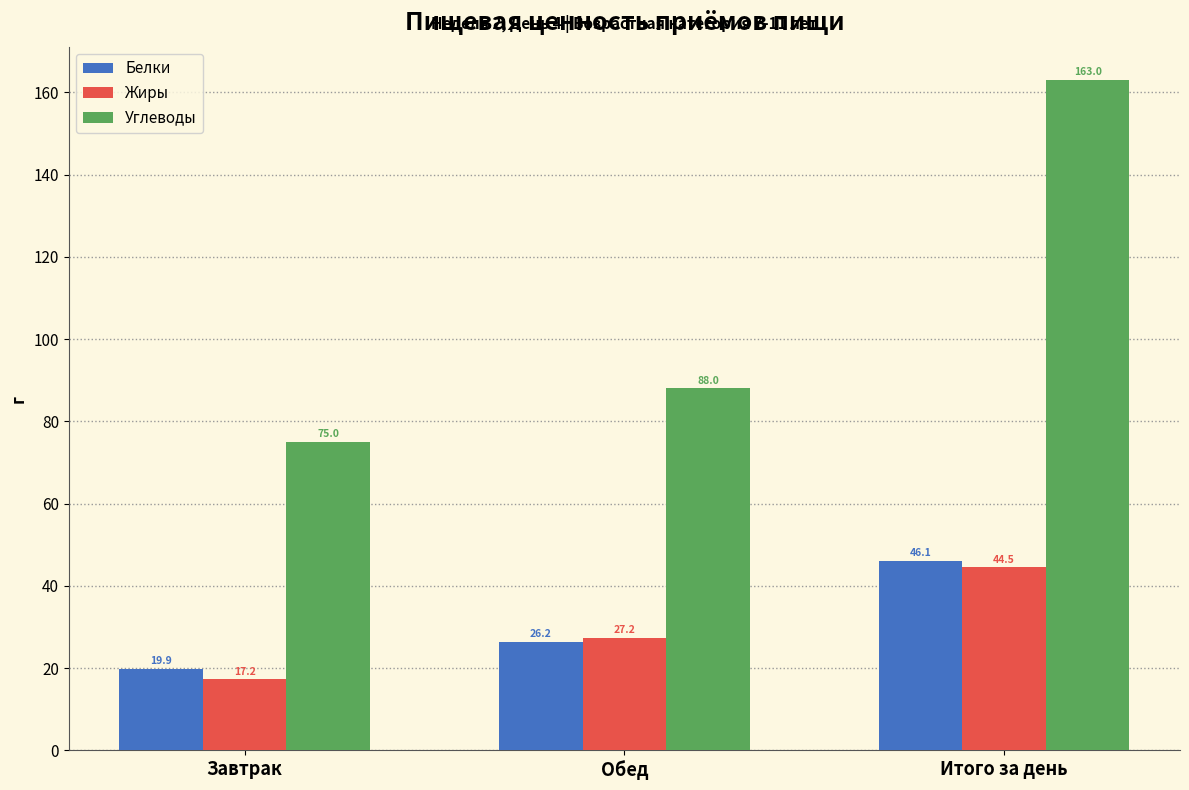

What is the minimum value shown in the chart?

17.2